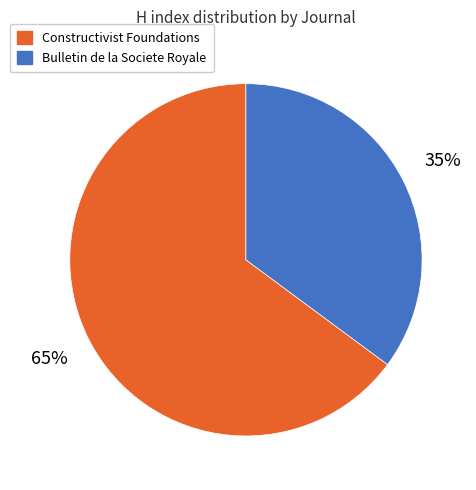

To the nearest percent, what is the difference between the largest and smallest slice percentages?

30%